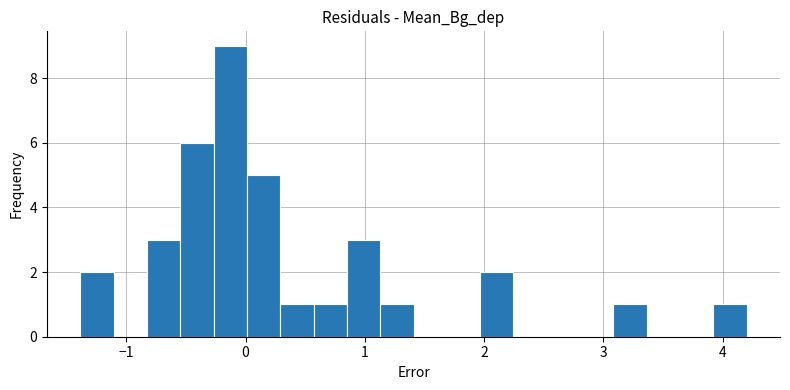

Read against the x-axis, roughly where is the centre of the tallest bar?

-0.1